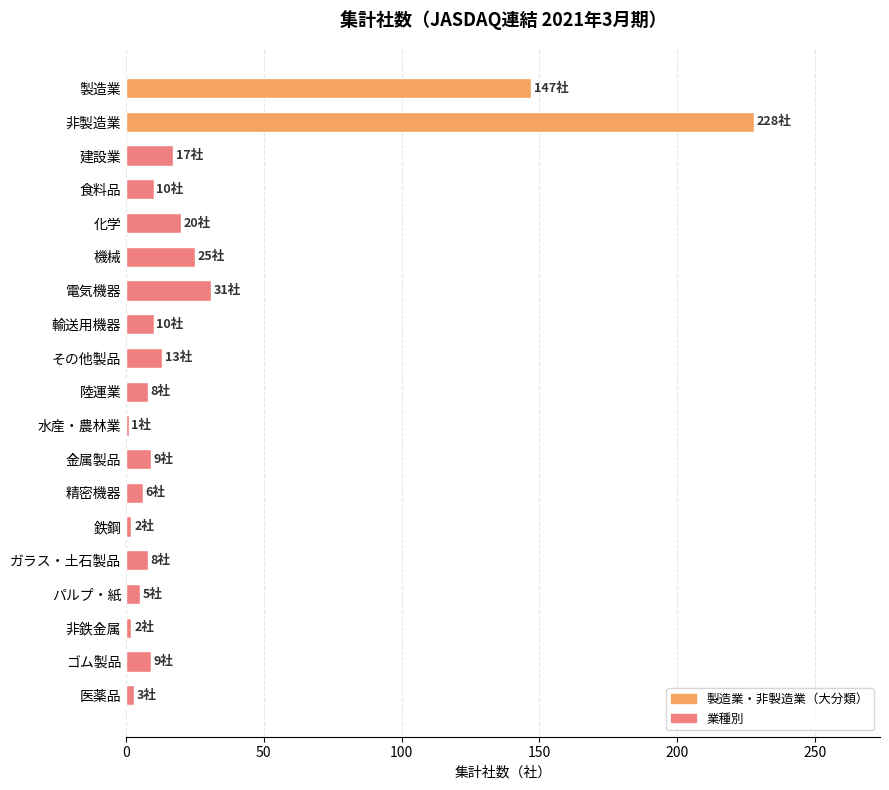

What is the maximum value shown in the chart?

228